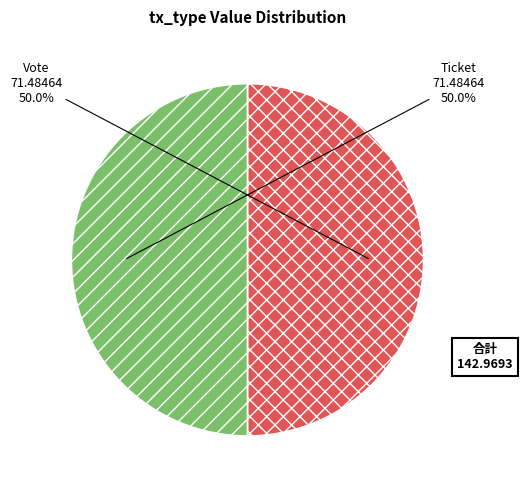

Combined, what portion of the pie is Vote and Ticket?

100.0%